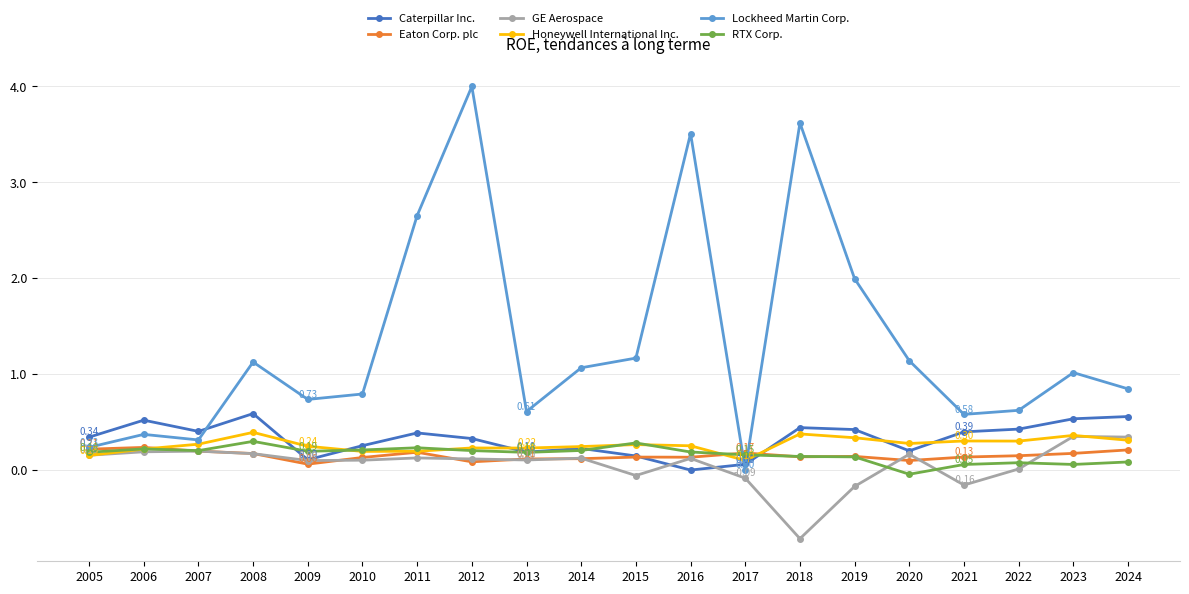

How many interior local valleys does the Caterpillar Inc. series have?

5